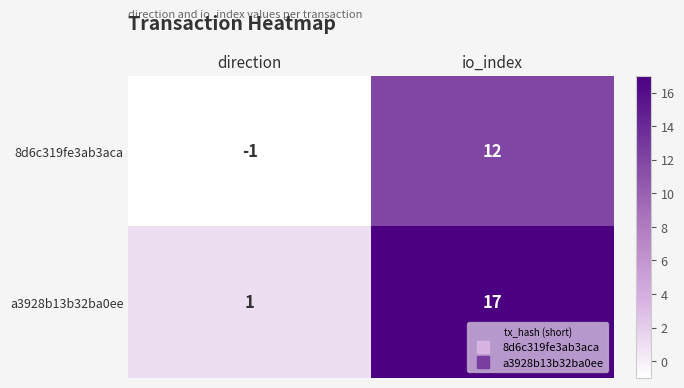

Reading left to right, what are all the values shown in this chart?

8d6c319fe3ab3aca: -1	12
a3928b13b32ba0ee: 1	17